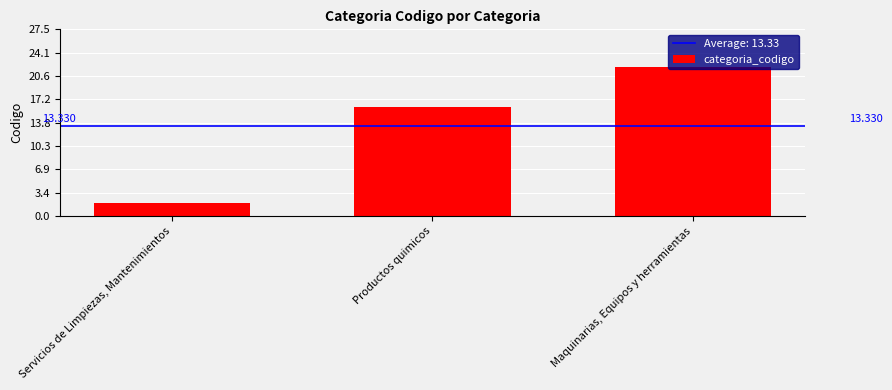

The chart shows a value of 22 at Maquinarias, Equipos y herramientas. True or false?

True